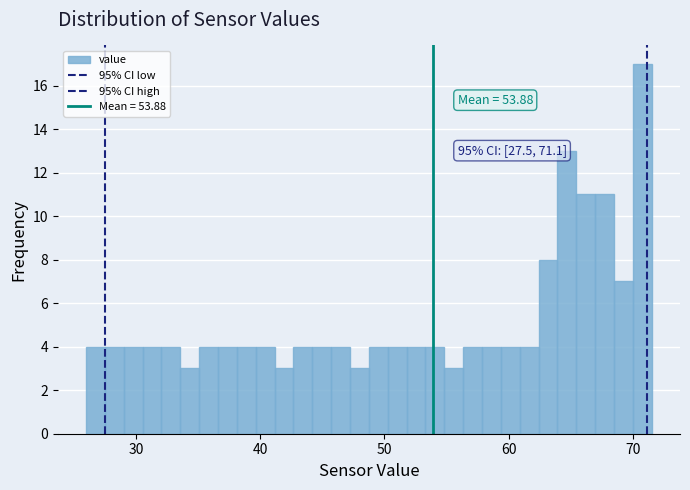

Read against the x-axis, roughly where is the centre of the tallest bar?

71